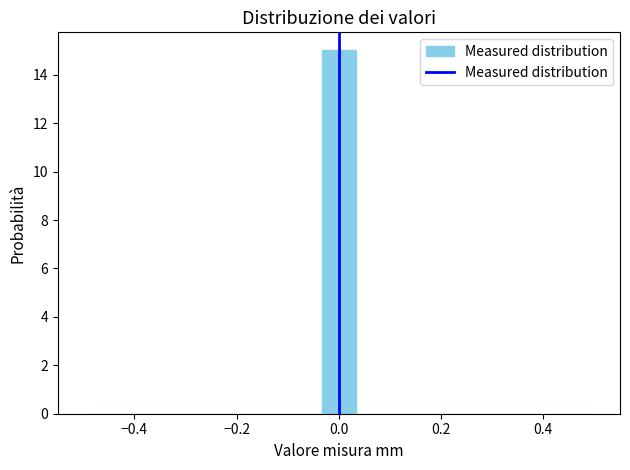

Read against the x-axis, roughly where is the centre of the tallest bar?

0.00